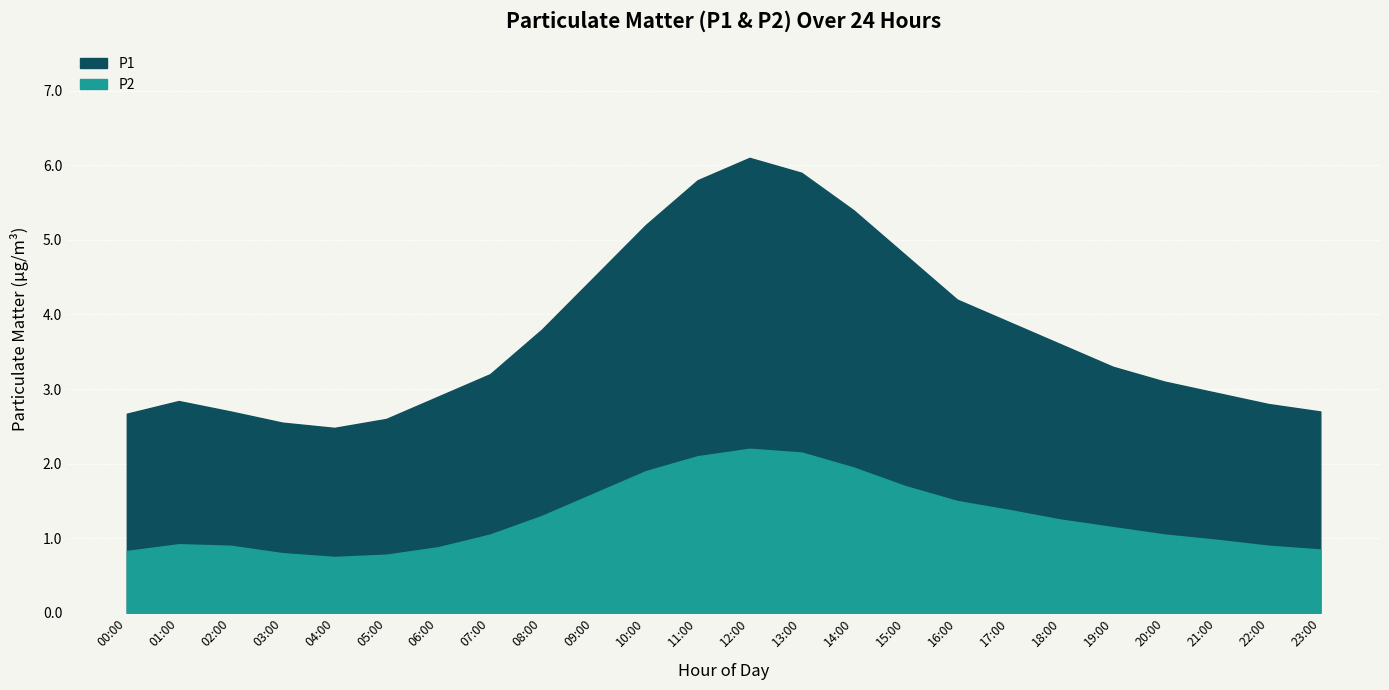

How many lines are shown in the chart?

2